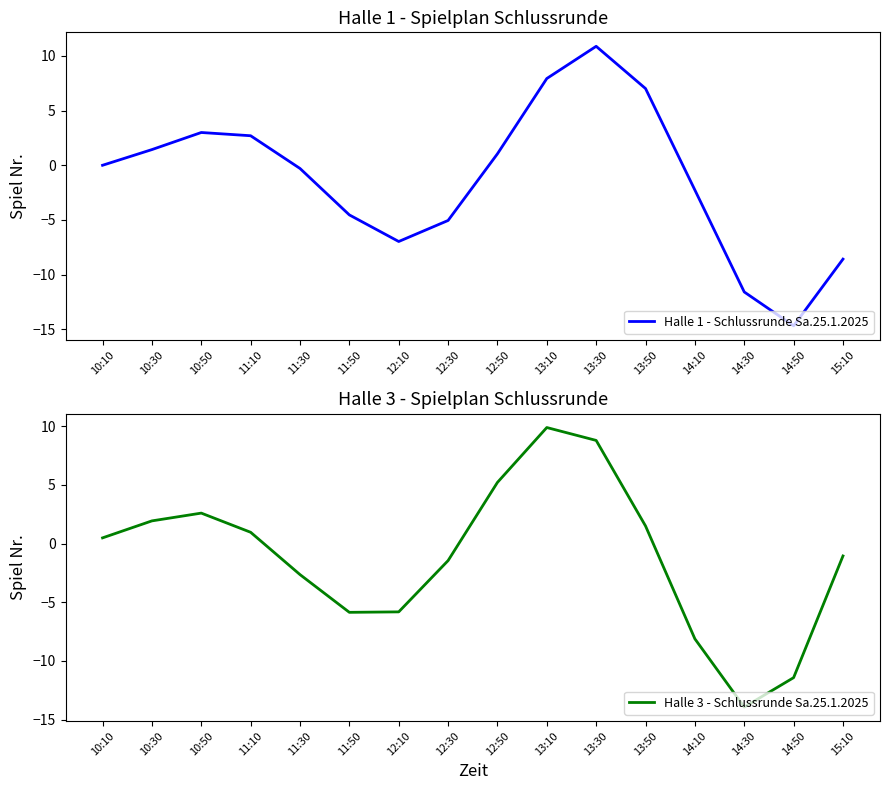

Does the chart display data point markers on the line(s)?

No